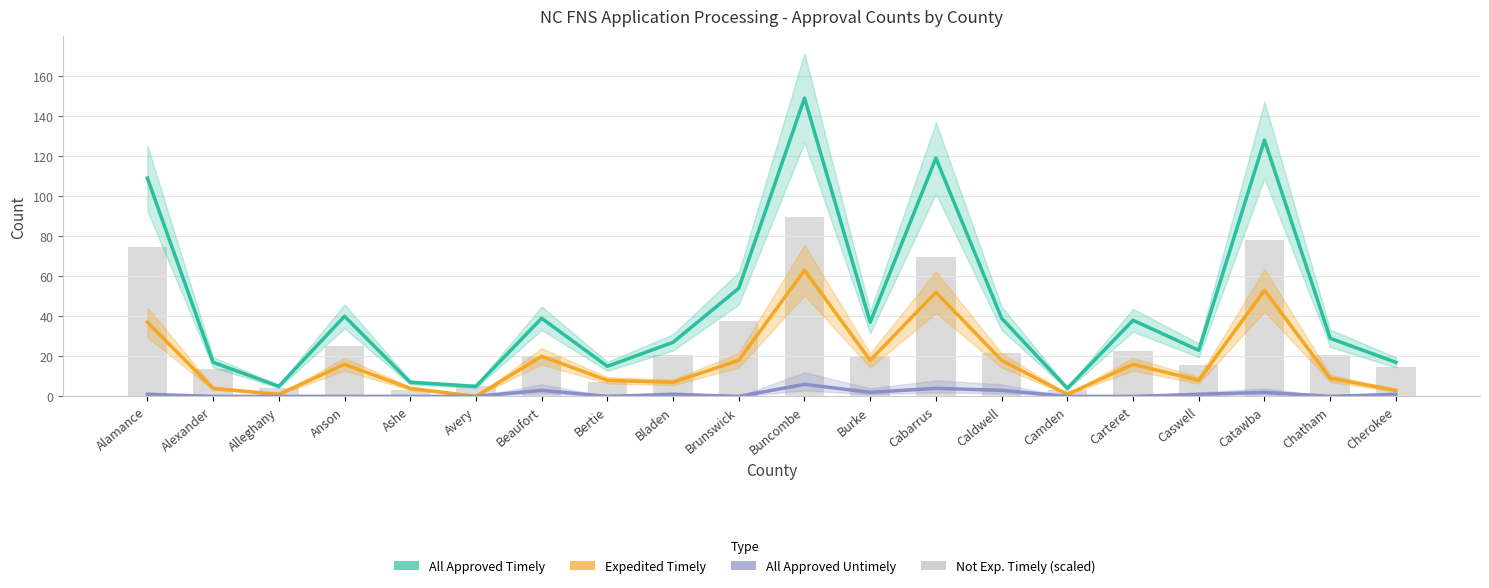

Which series changed the most between Anson and Bertie?

All Approved Timely